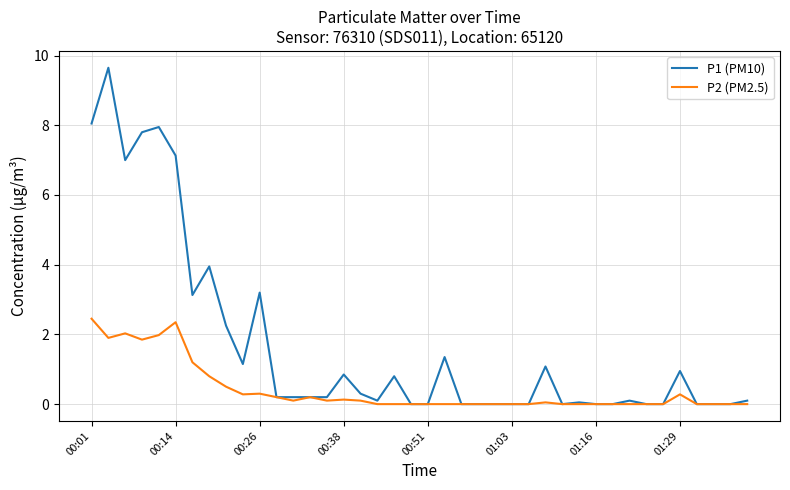

Which series has the largest total across all categories?

P1 (PM10)